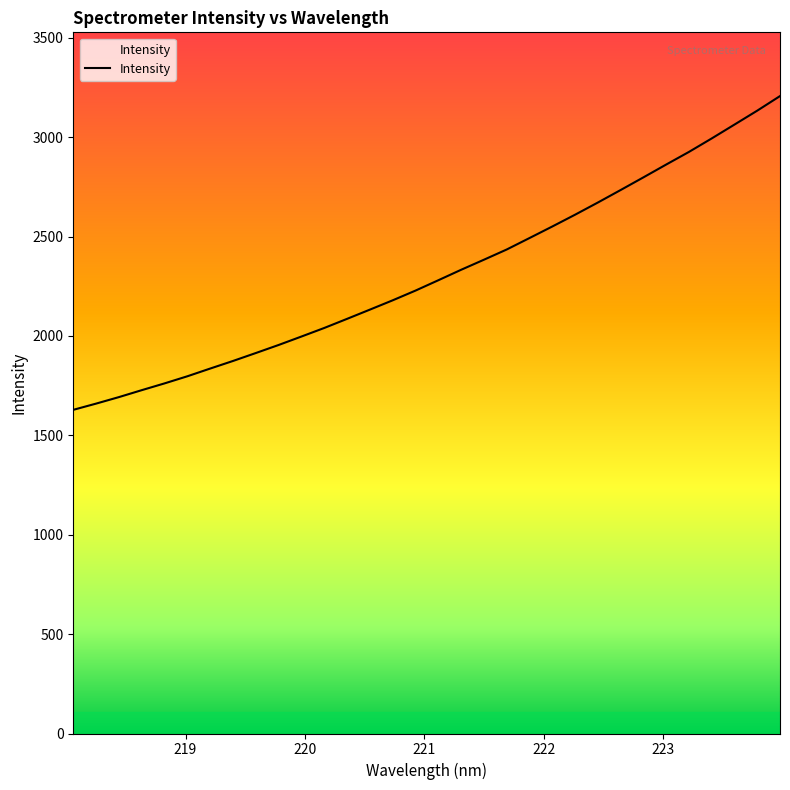

What is the greatest value displayed?

3206.7